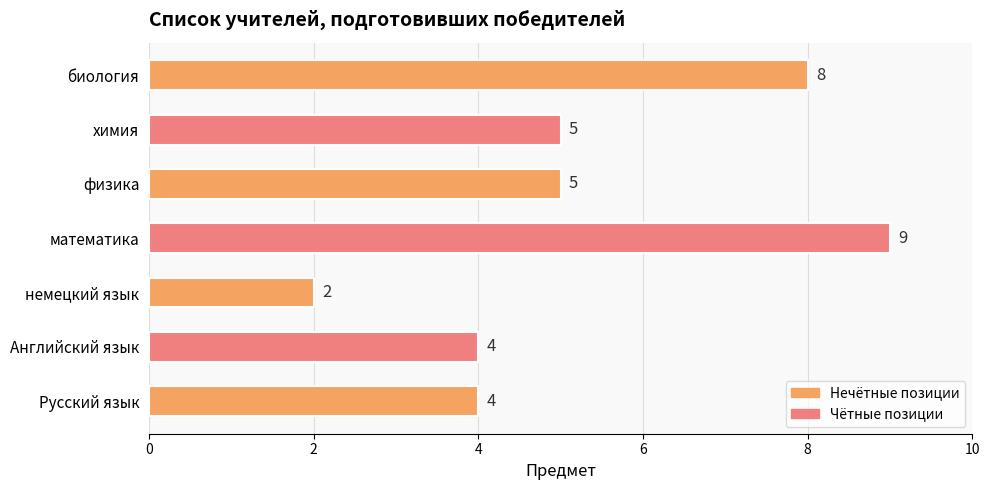

Are the bars horizontal?

Yes